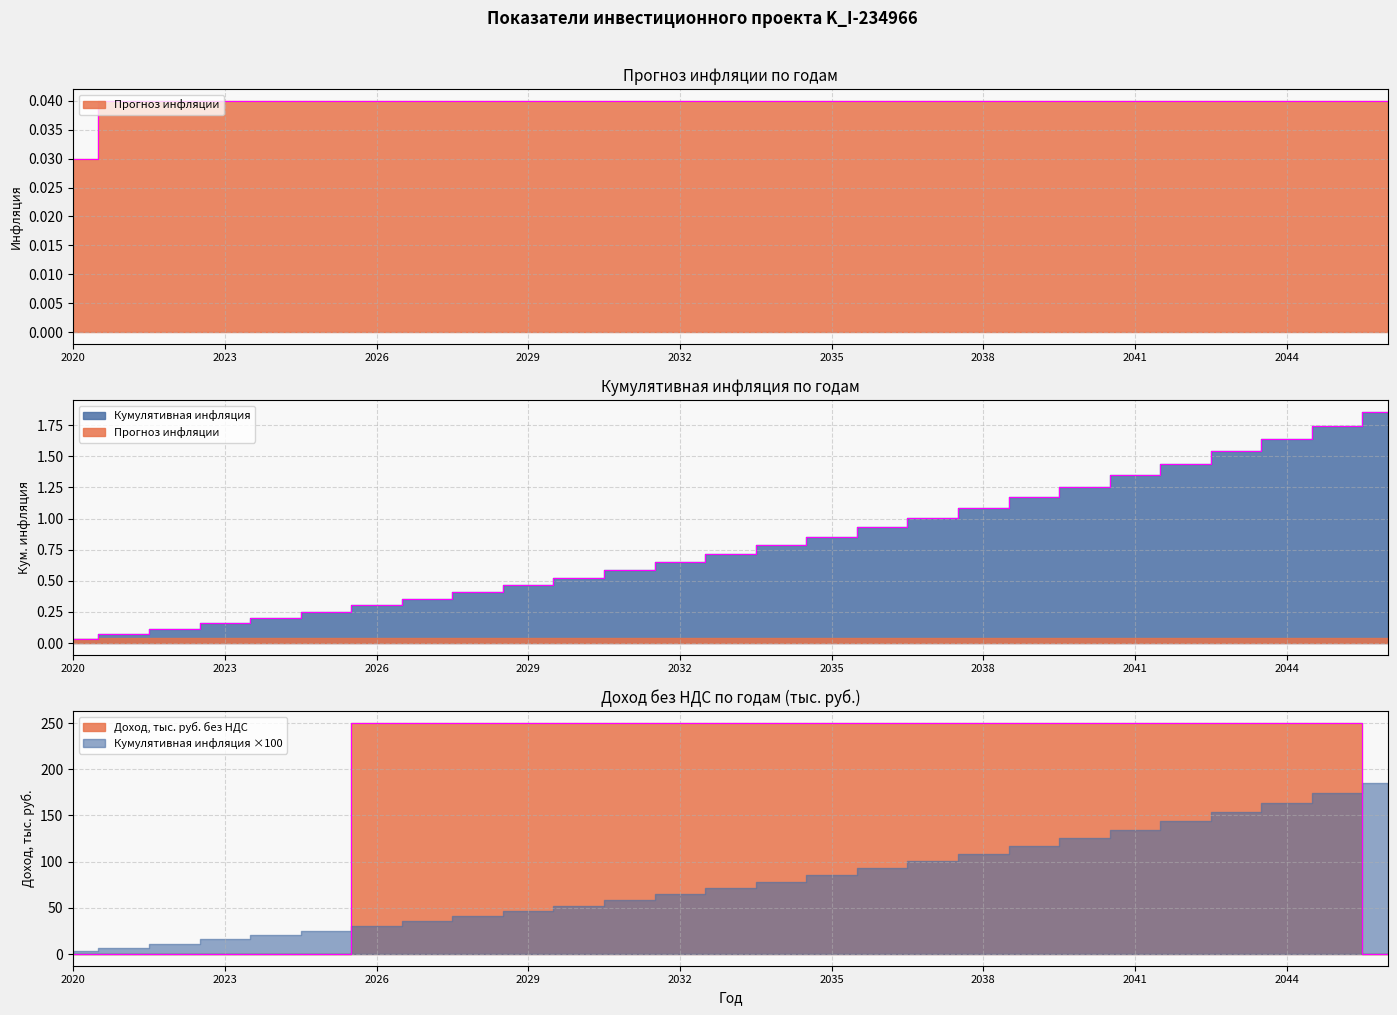

Rank the series at 2036 from highest to lowest value.

Доход, тыс. руб. без НДС, Кумулятивная инфляция, Прогноз инфляции